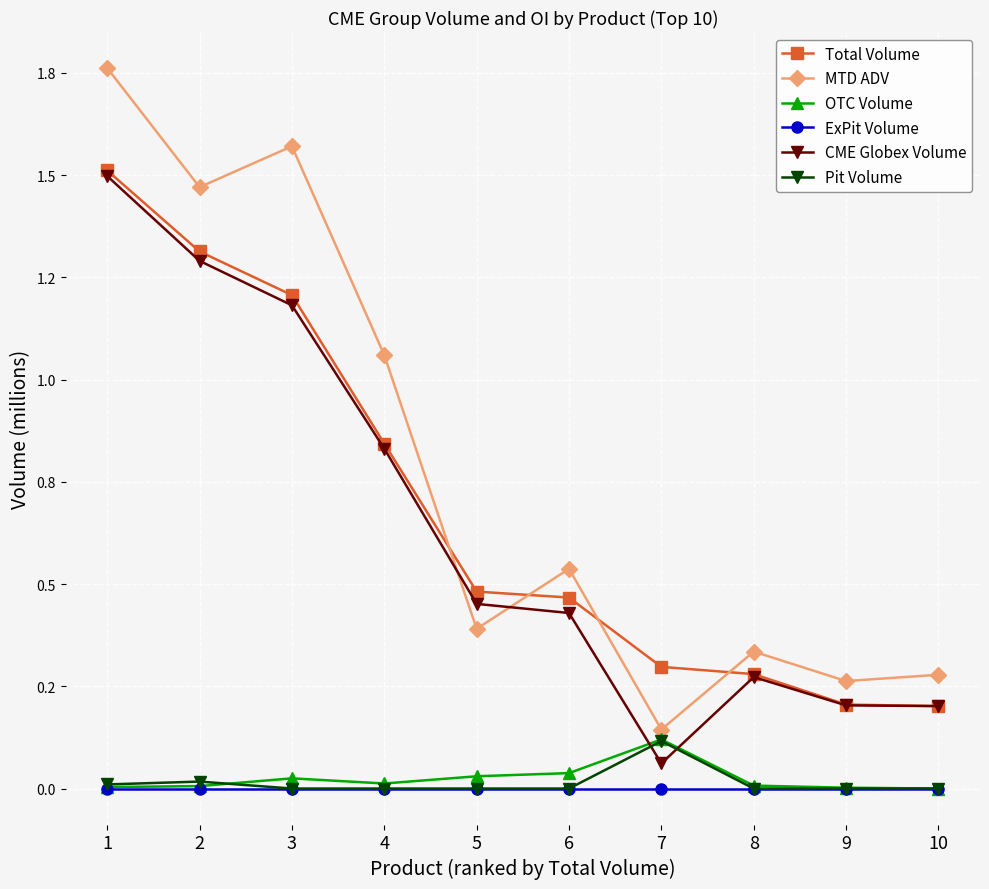

Does the chart display data point markers on the line(s)?

Yes